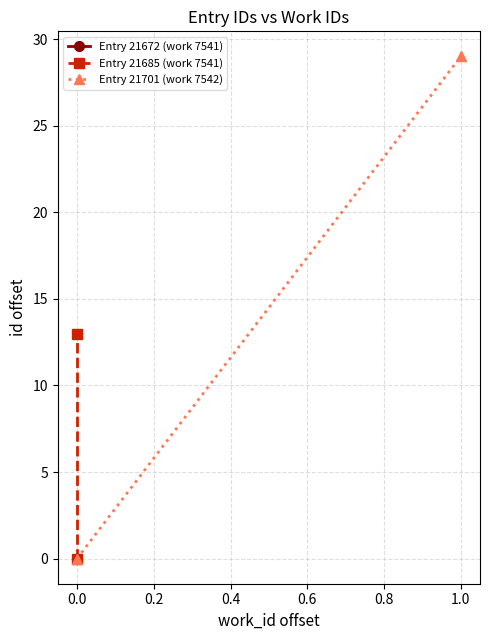

How many values in the Entry 21701 (work 7542) series are below 29?

1